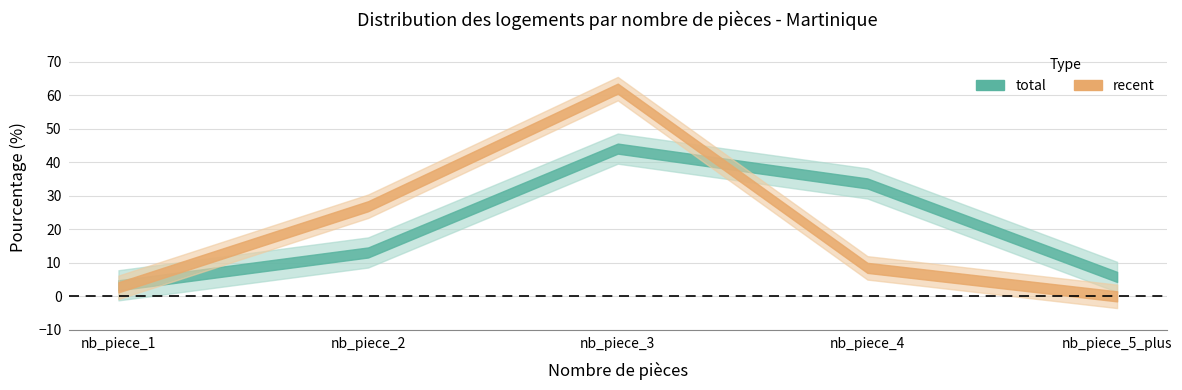

What is the label of the 4th point from the left?

nb_piece_4